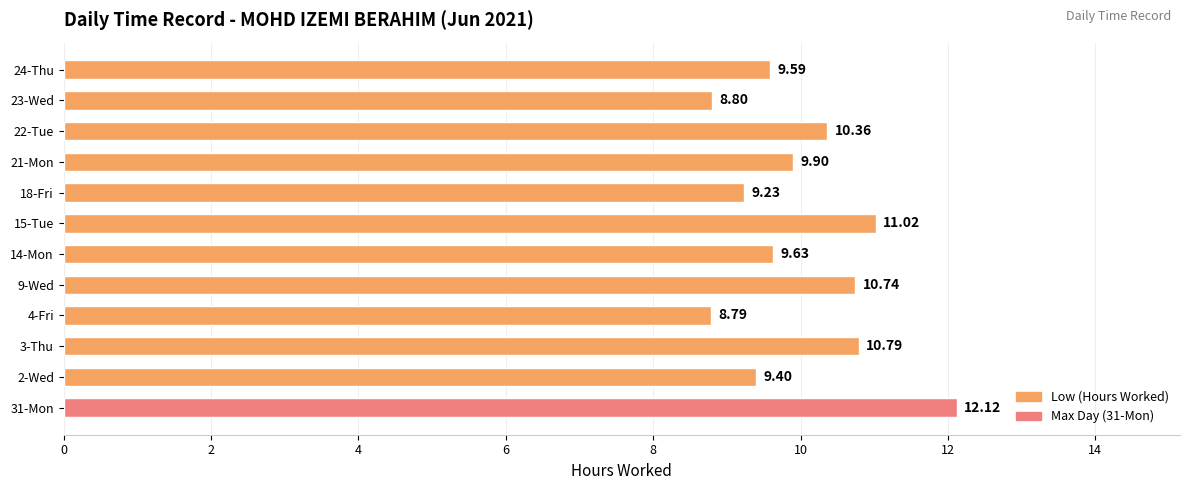

The value at 2-Wed is 13.8. True or false?

False